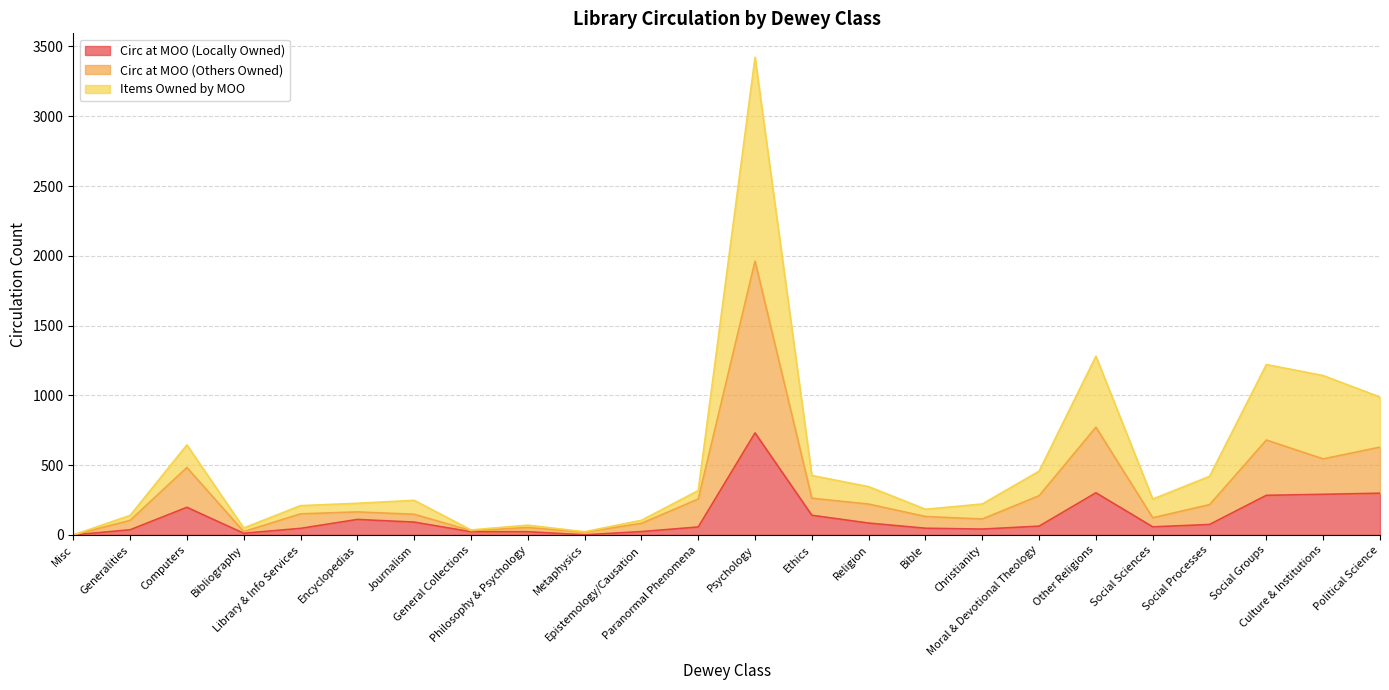

True or false: Items Owned by MOO and Circ at MOO (Locally Owned) intersect in this chart.

False